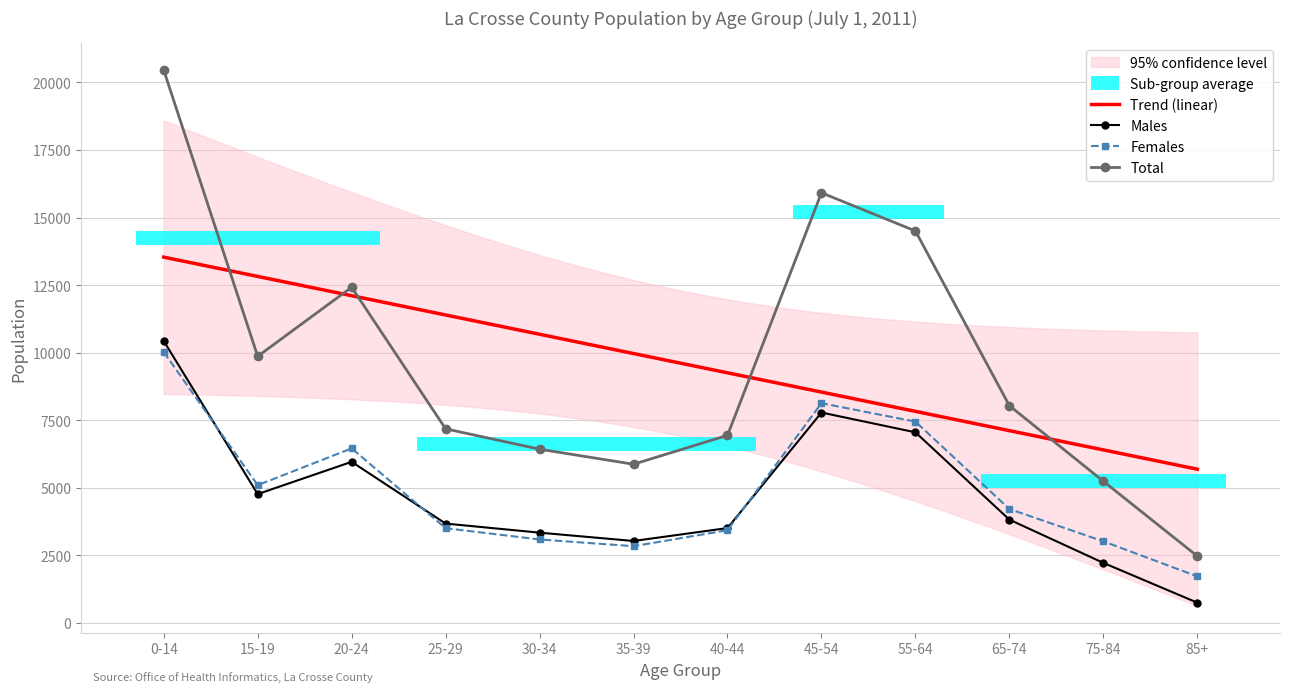

What is the total value across all series at 0-14?

40920